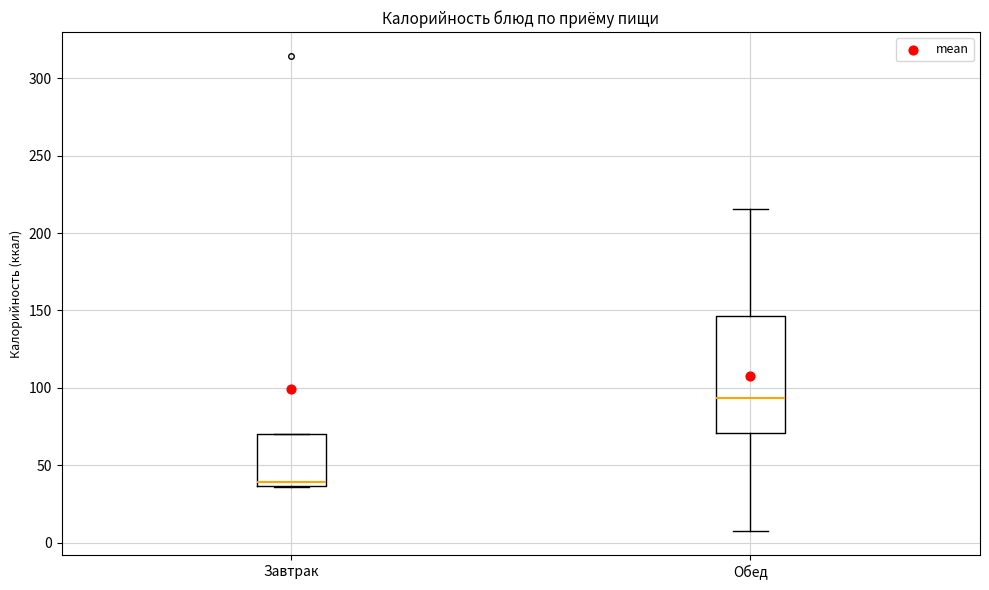

Which box is the tallest, from its lower edge to its upper edge?

Обед